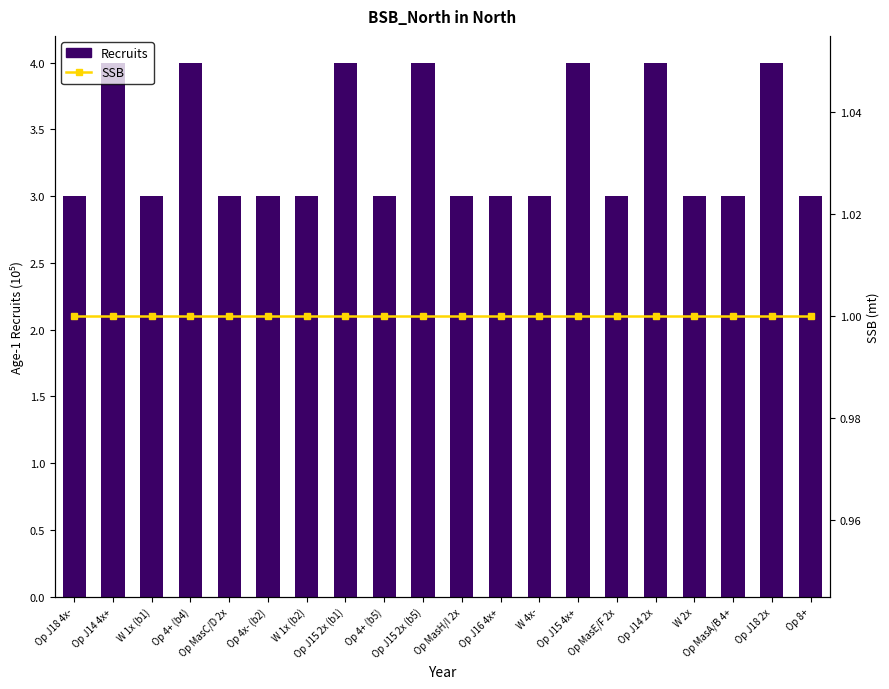

Which category has the highest value in the SSB series?

Op J18 4x-